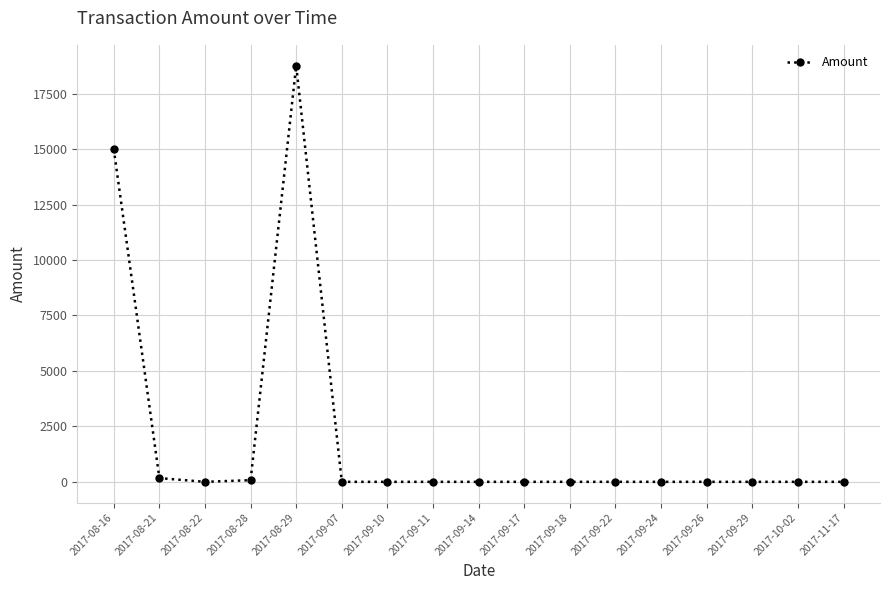

What is the maximum value shown in the chart?

18760.0